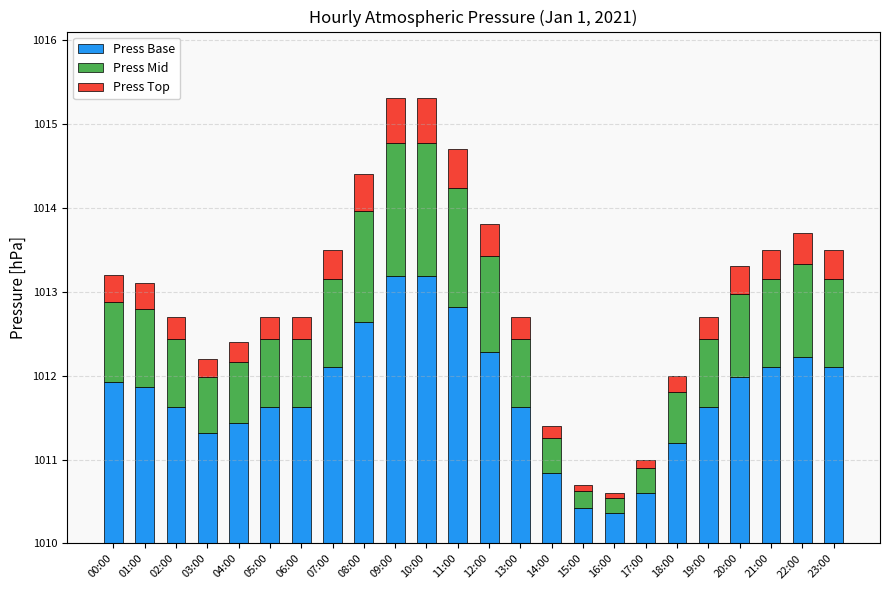

True or false: Press Top has a value of 0.4 at 13:00.

False